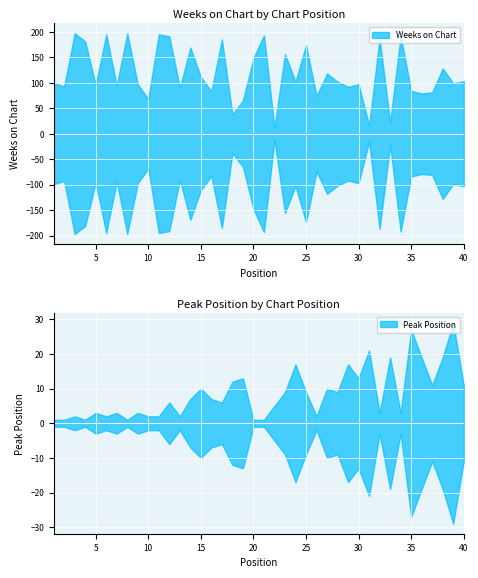

What is the sum of the Weeks on Chart values at 4 and 33?

203